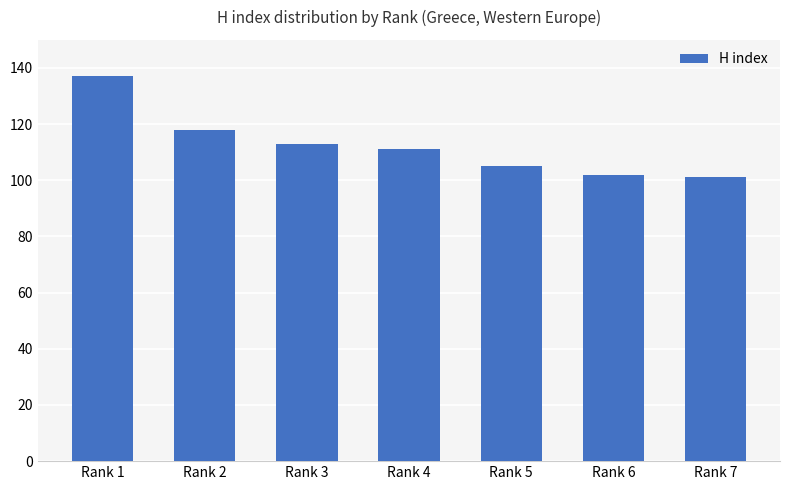

How many bars are there in total?

7